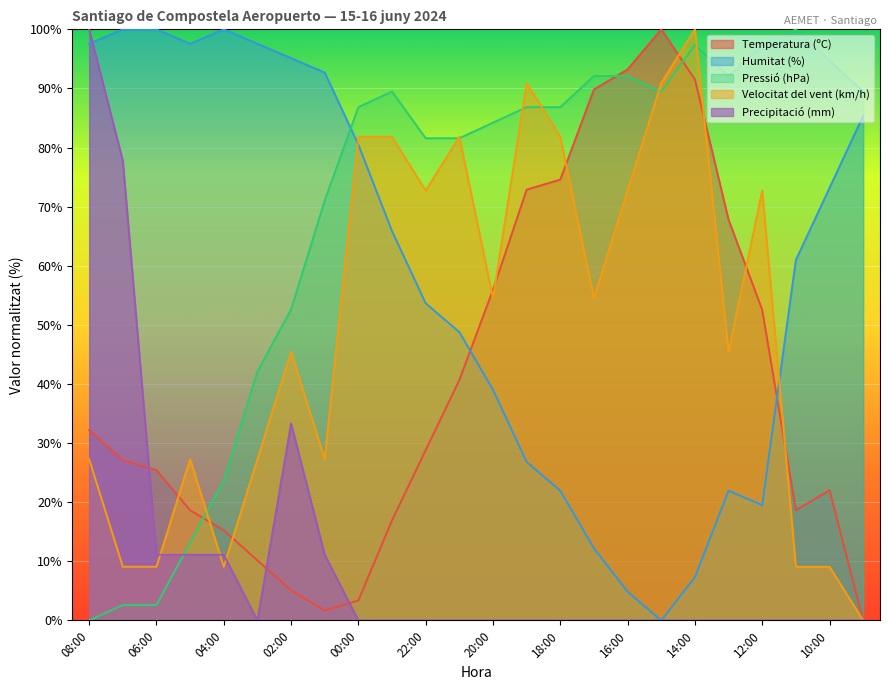

What are all the series names shown in the legend?

Temperatura (ºC), Humitat (%), Pressió (hPa), Velocitat del vent (km/h), Precipitació (mm)